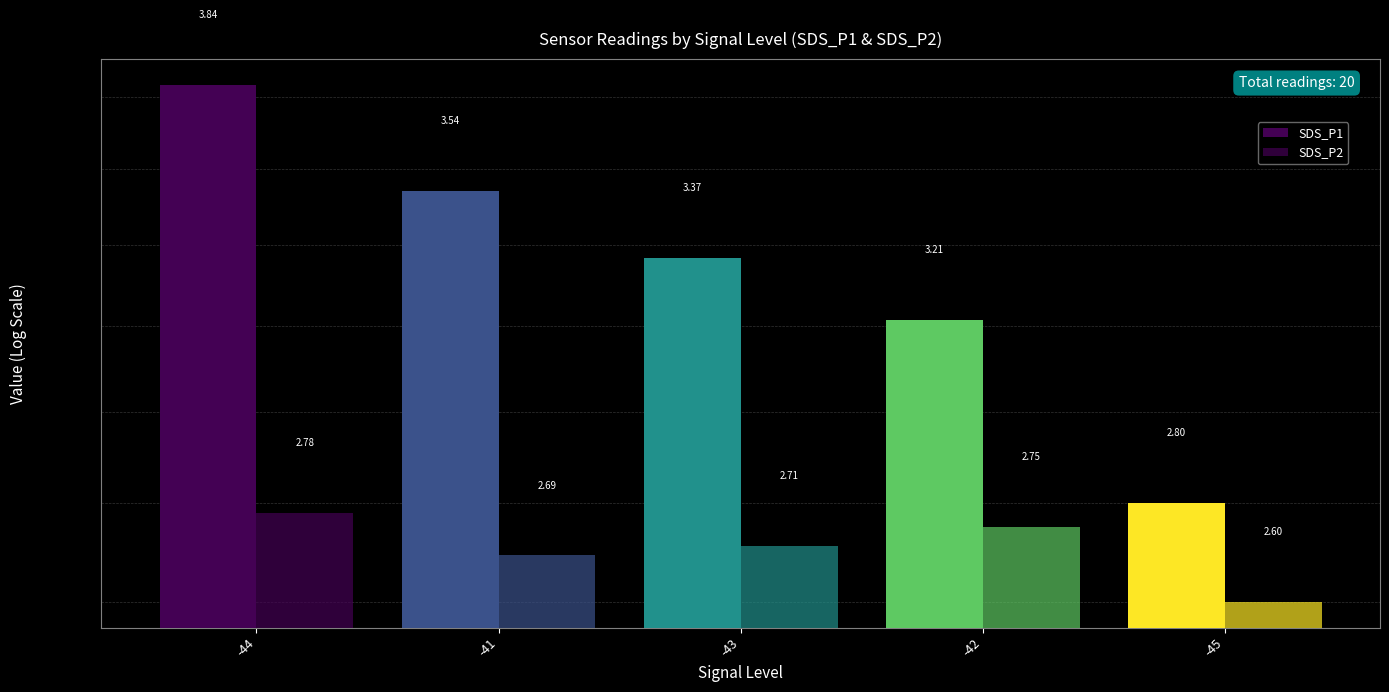

What is the approximate value of SDS_P2 at -41?

2.7